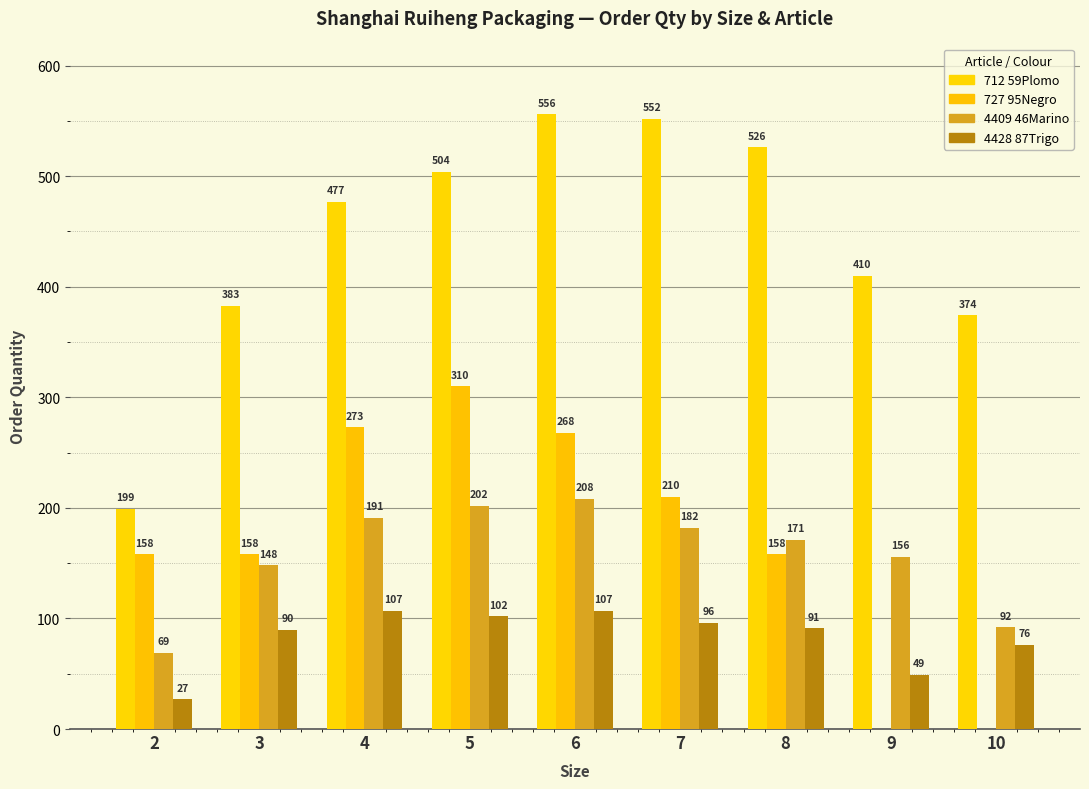

Count the number of data series in this chart.

4